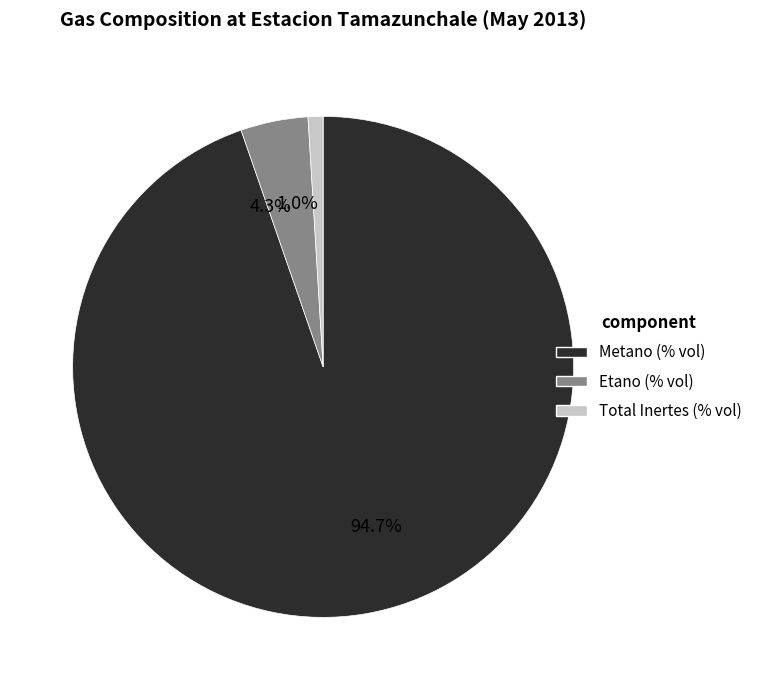

Rank the categories by value from lowest to highest.

1.0%, 4.3%, 94.7%